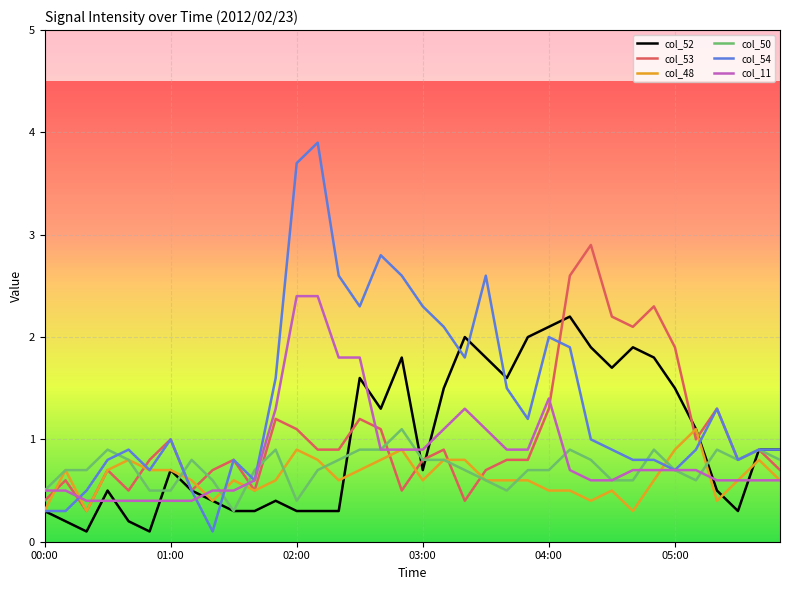

Which series has the largest total across all categories?

col_54